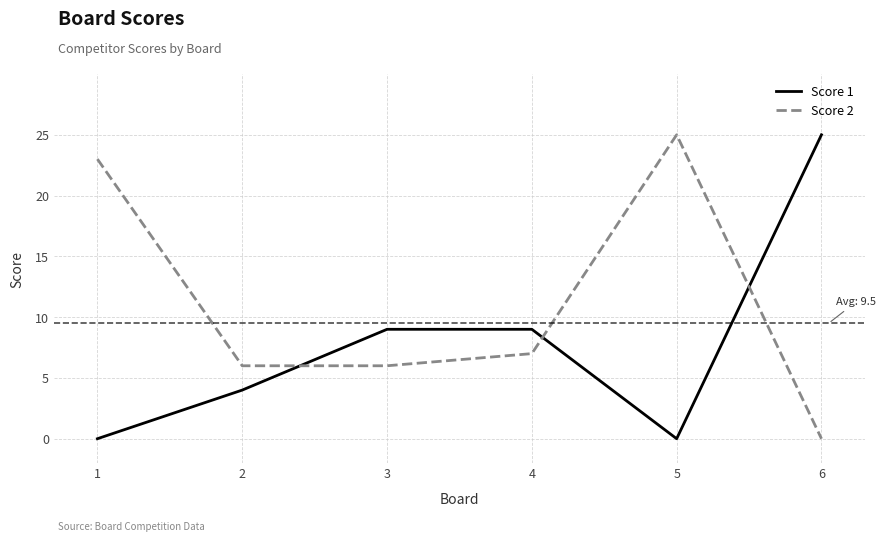

Which series ends up on top after the final intersection of Score 1 and Score 2?

Score 1